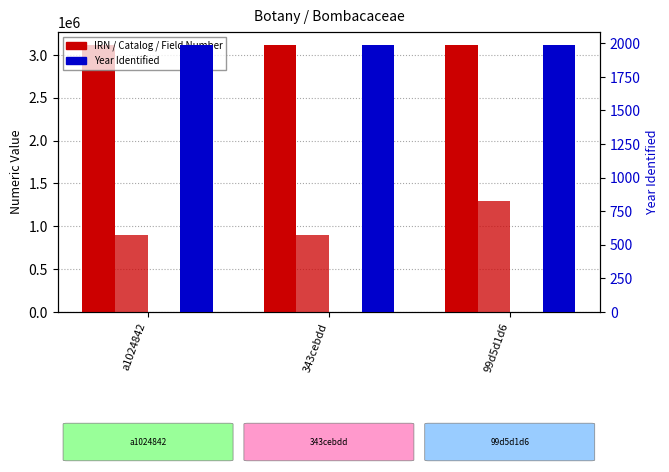

Rank the categories by Field Number value from lowest to highest.

a1024842, 343cebdd, 99d5d1d6